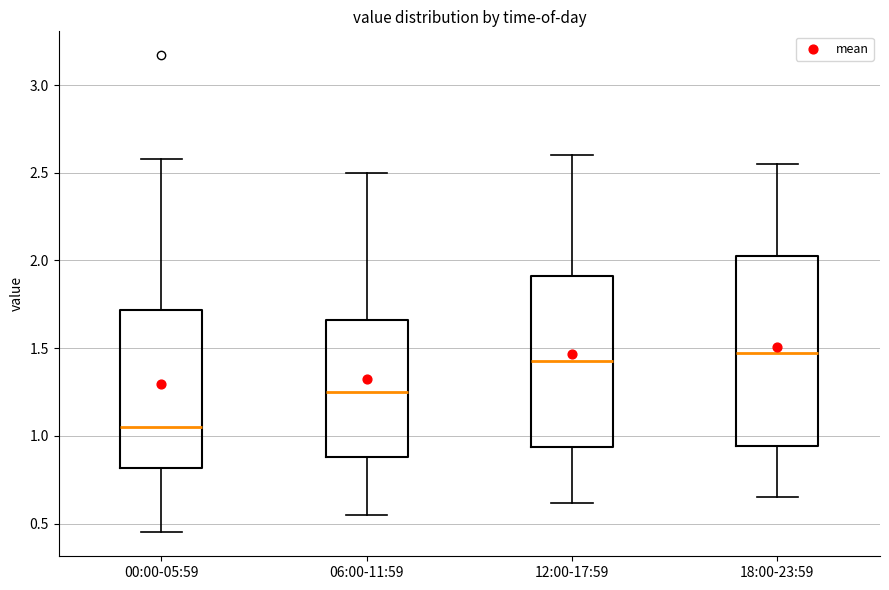

Reading left to right, read every box against the y-axis: the position of its median line, the range the box covers, and the ends of its whiskers. The values are not printed on the chart, so give them approximately, as read against the axis.

00:00-05:59: median 1.05, box 0.80 to 1.70, whiskers 0.45 to 2.60
06:00-11:59: median 1.25, box 0.90 to 1.65, whiskers 0.55 to 2.50
12:00-17:59: median 1.45, box 0.95 to 1.90, whiskers 0.60 to 2.60
18:00-23:59: median 1.50, box 0.95 to 2.05, whiskers 0.65 to 2.55